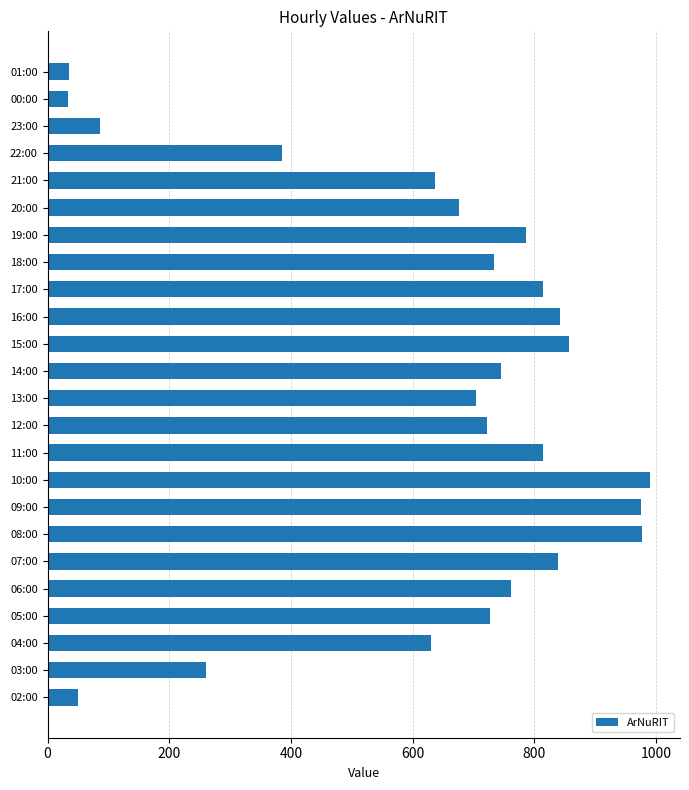

What is the change in value from 21:00 to 01:00?

-602